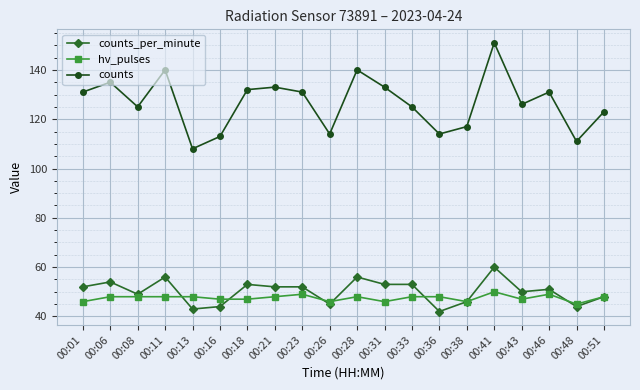

Read the counts value at 00:46, to the nearest 10.

130